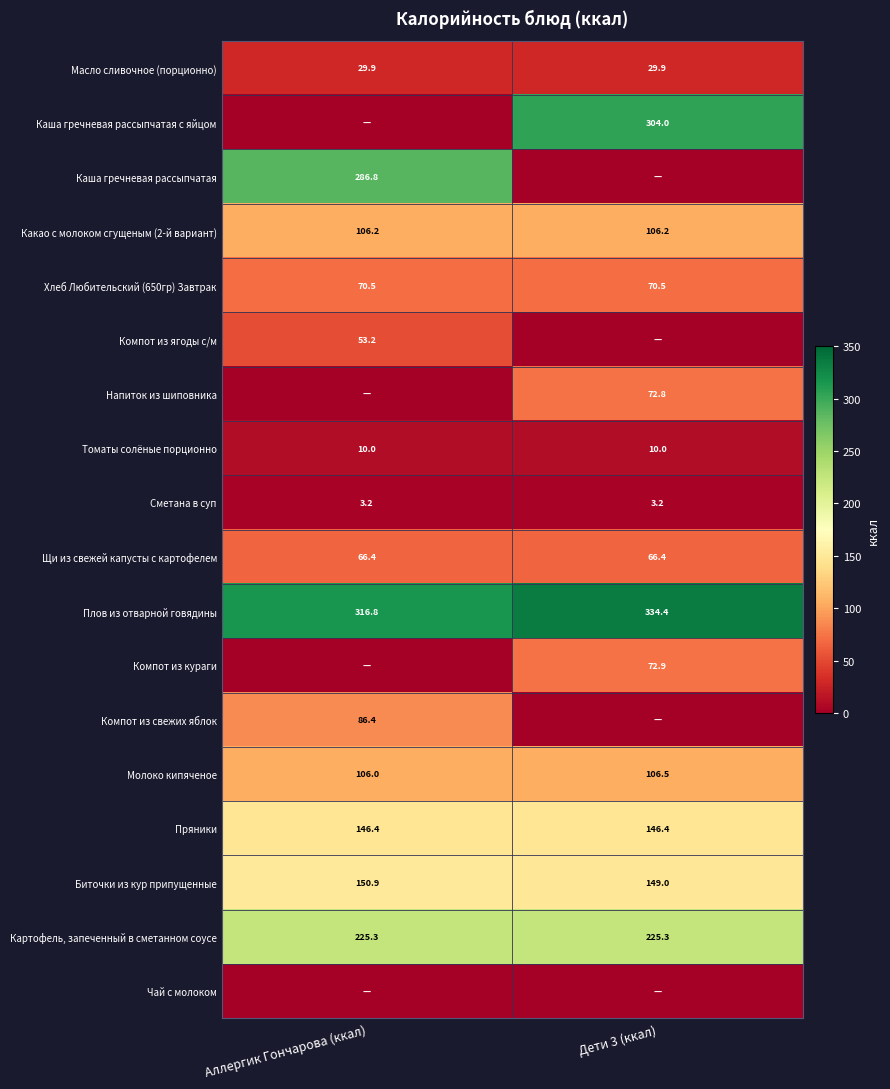

How many categories are shown in the chart?

2